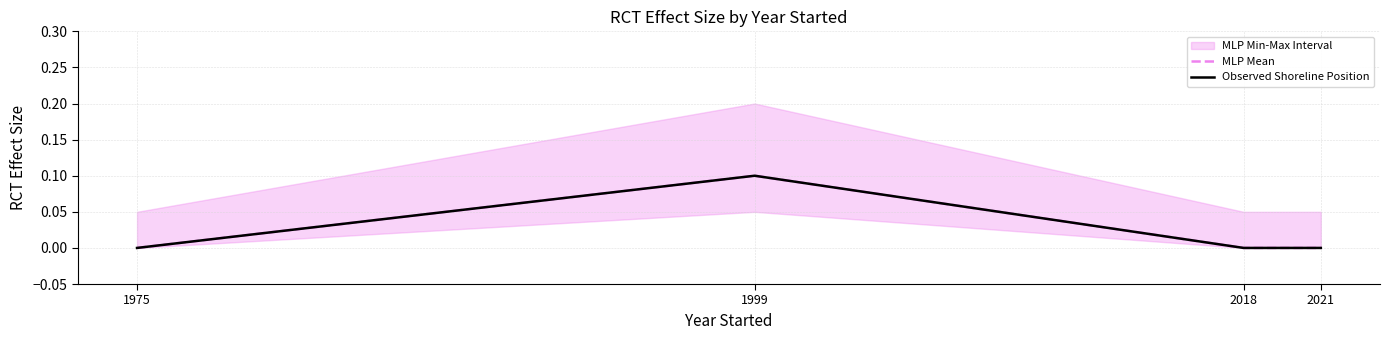

Between 1975 and 2018, which series saw the biggest shift?

MLP Mean